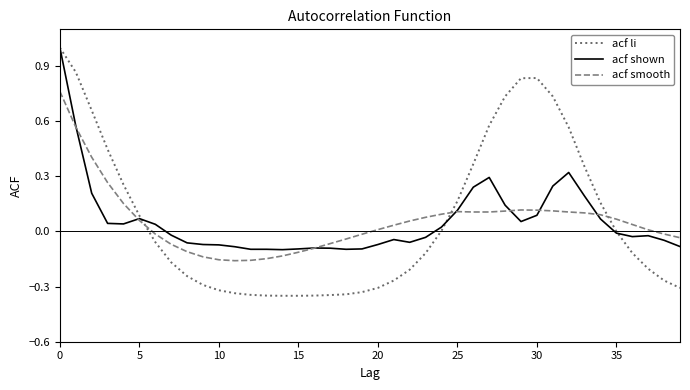

Which series has the largest range (max minus min)?

acf li